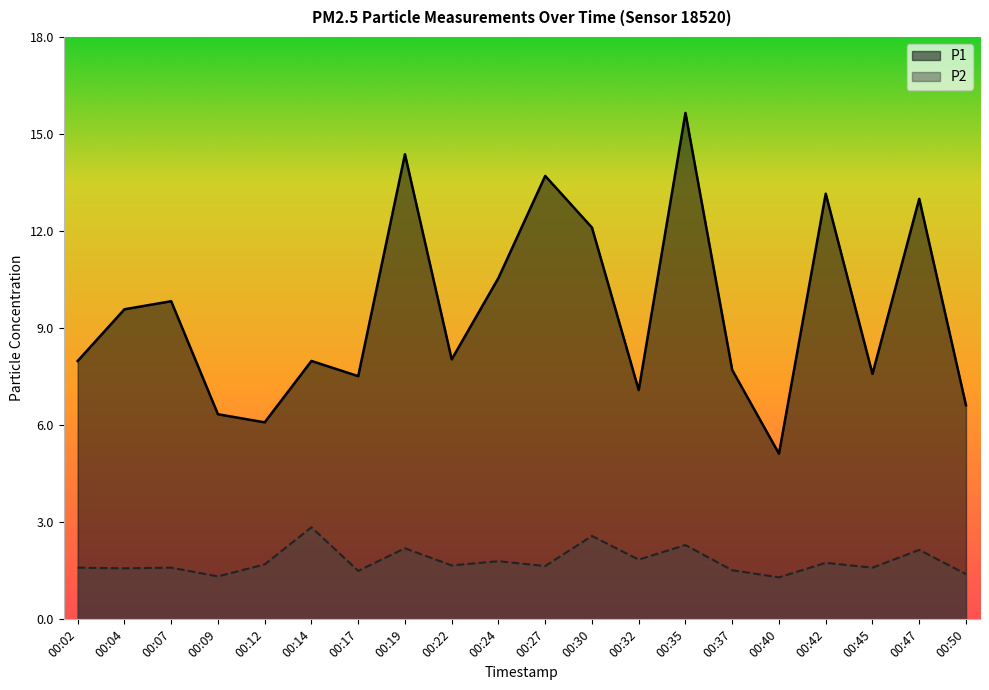

Count the number of categories in the chart.

20